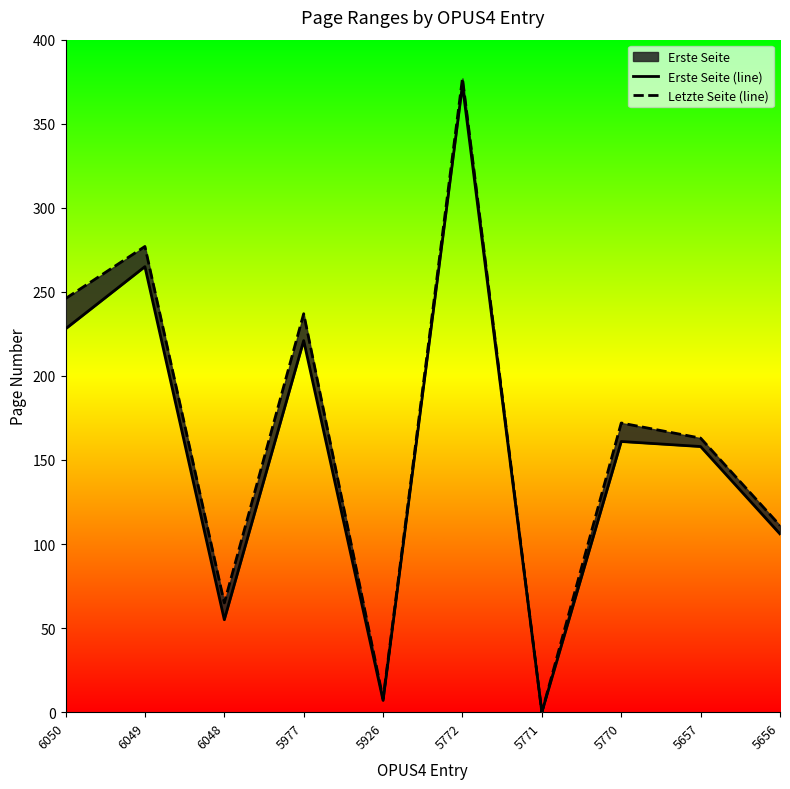

The value of Letzte Seite (line) at 5771 is 0. True or false?

True